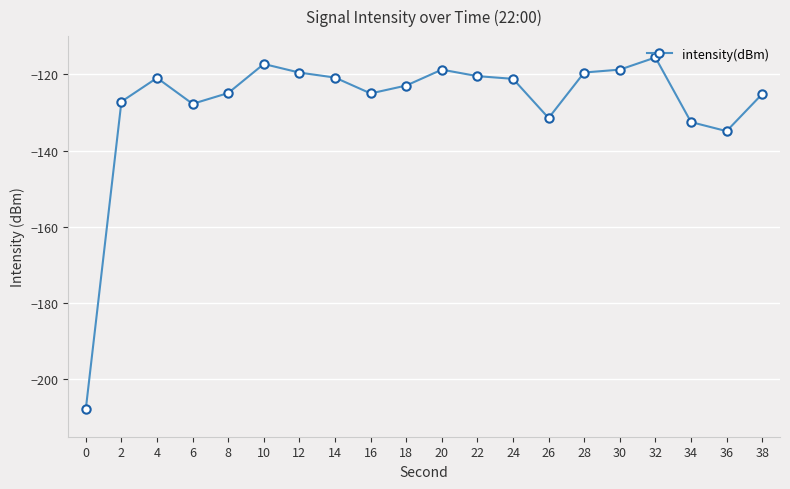

The chart shows a value of -185.8 at 24. True or false?

False